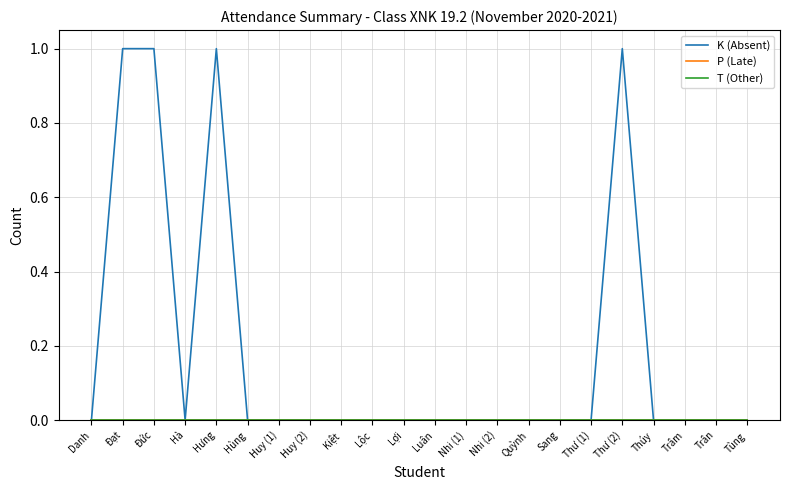

Is the value of P (Late) at Kiệt greater than the value of K (Absent) at Huy (1)?

No